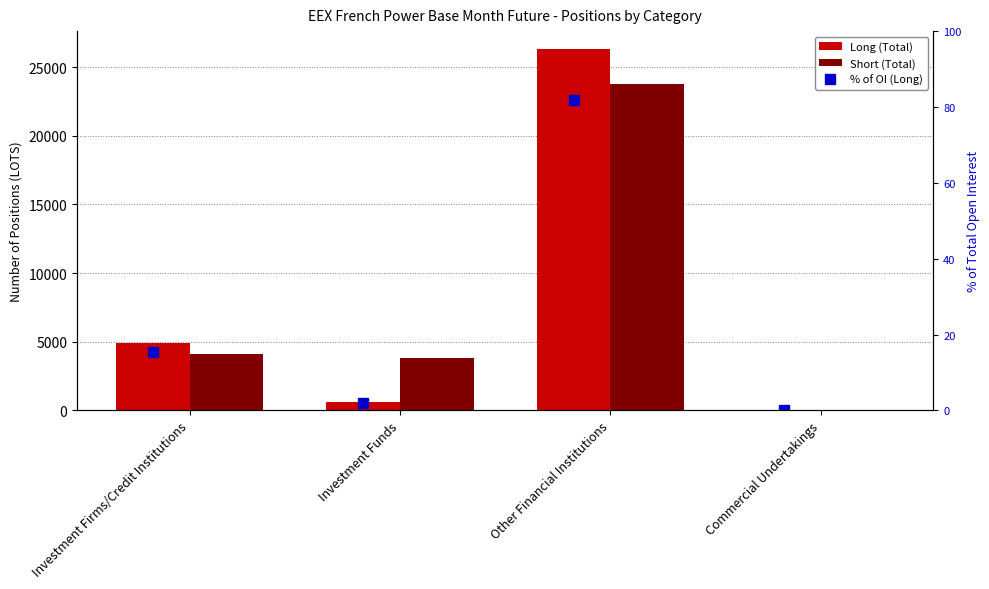

What is the sum of all Long (Total) values?

31841.4